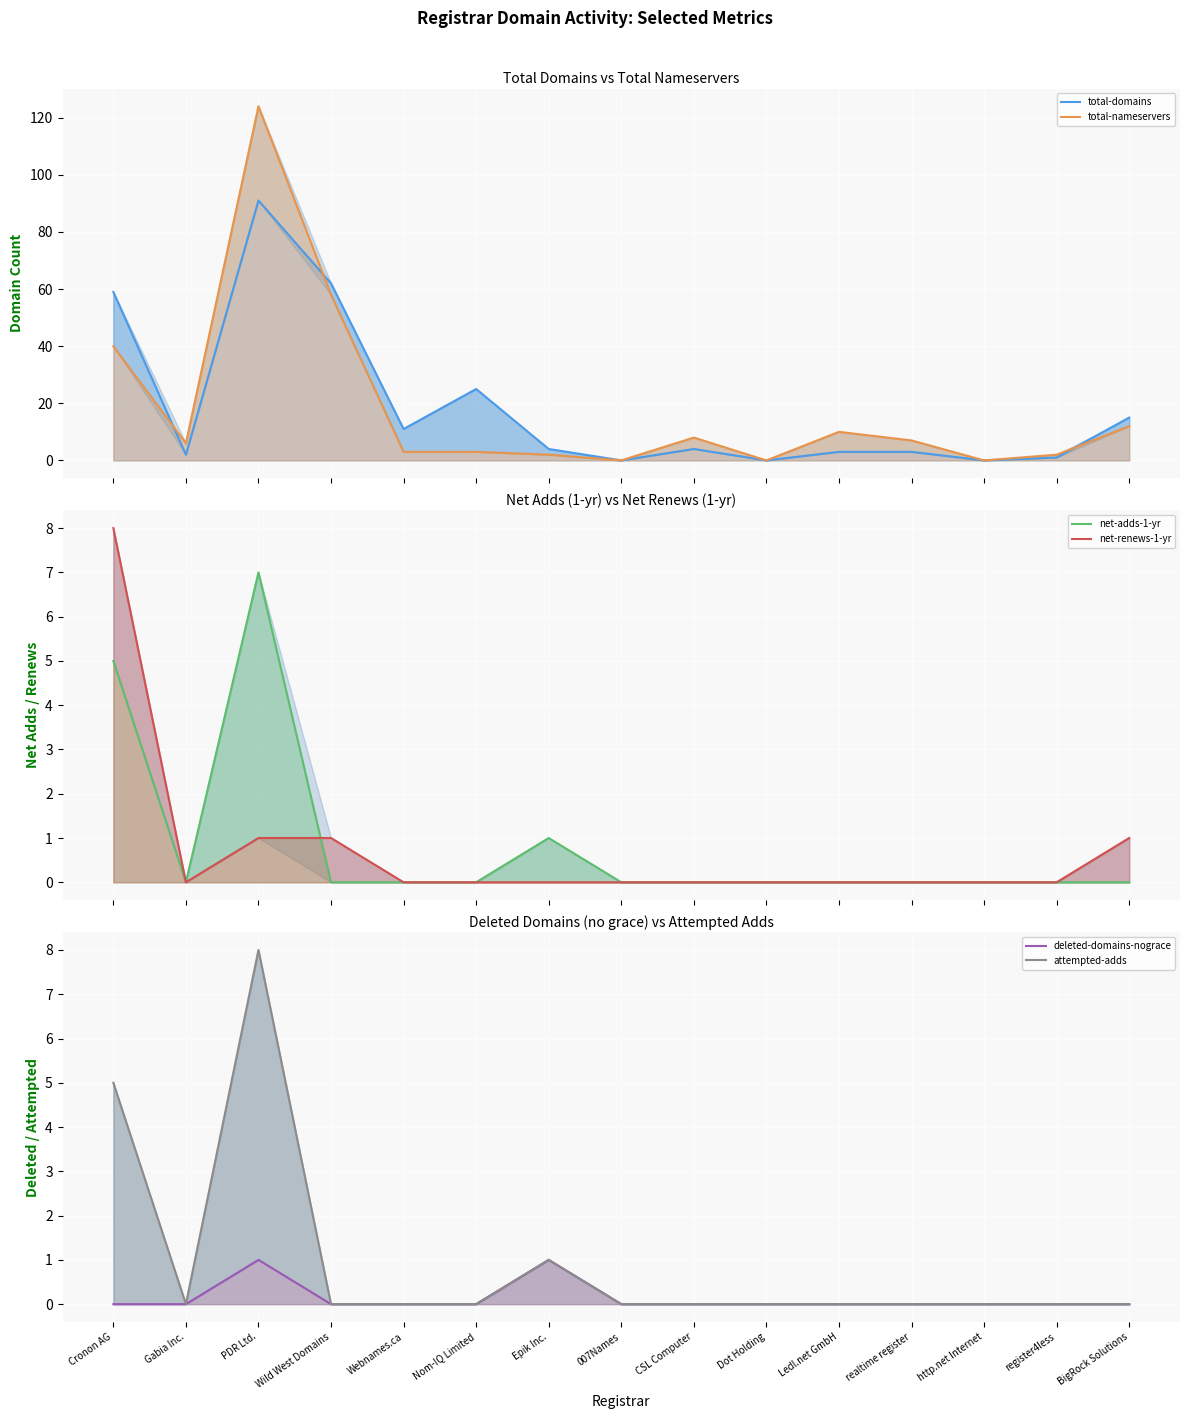

At realtime register, list the series in order from largest to smallest.

total-nameservers (line), total-domains (line), net-adds-1-yr (line), net-renews-1-yr (line), deleted-domains-nograce (line), attempted-adds (line)